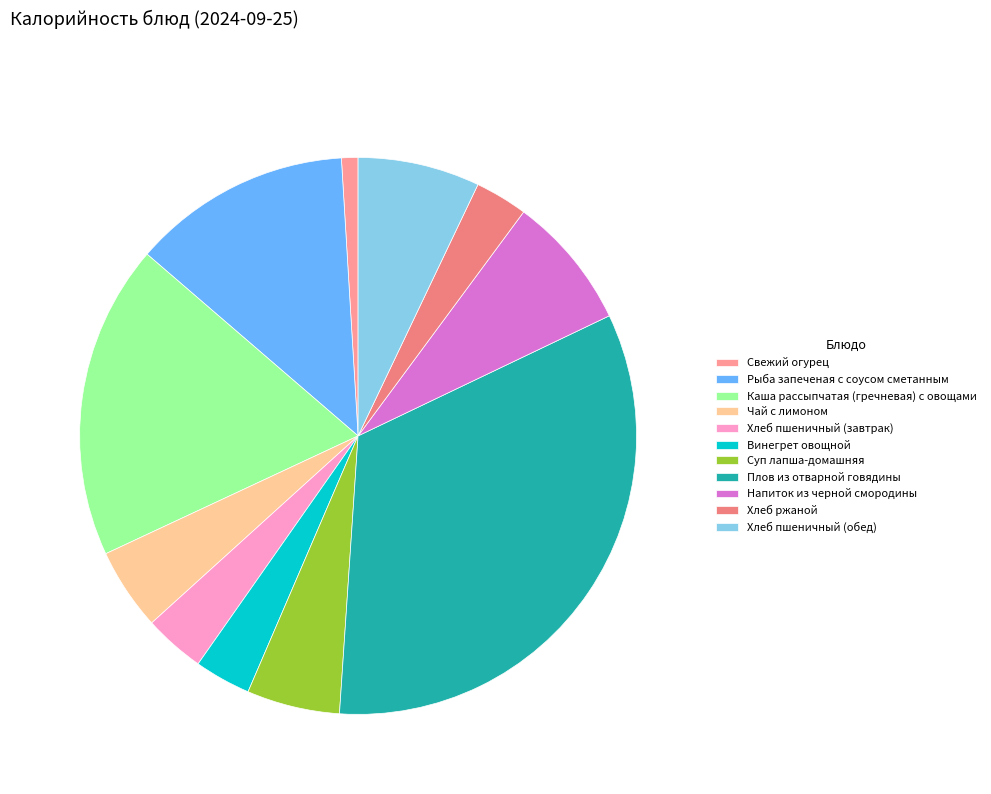

How many segments does this pie chart have?

11